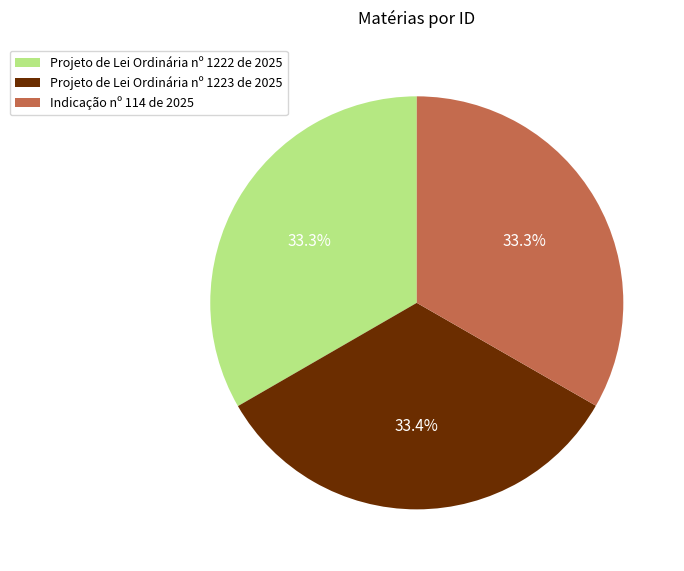

Count the number of slices in the pie.

3